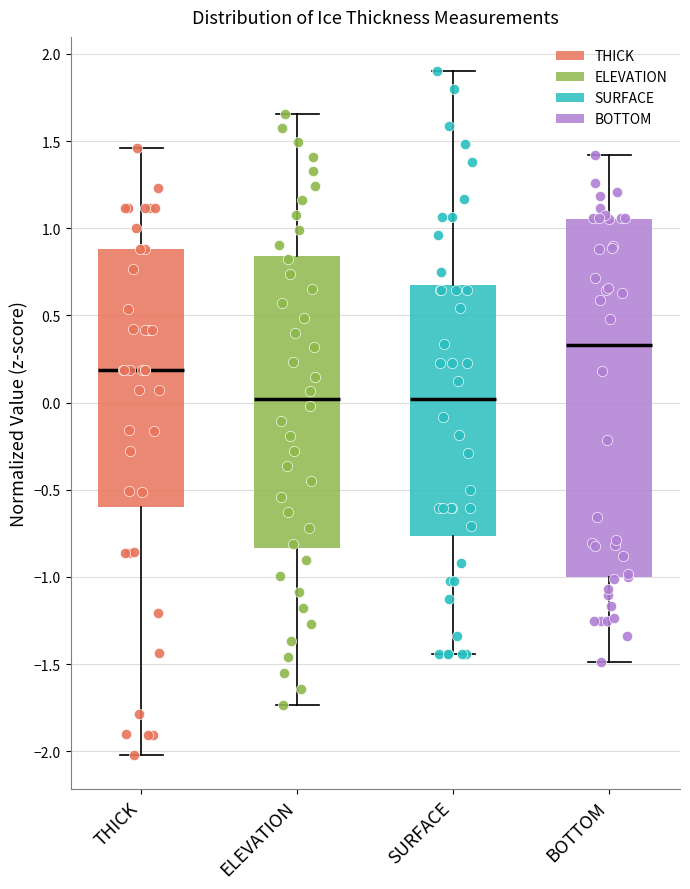

Where does the median line of the box for SURFACE sit on the y-axis? The values are not printed on the chart, so give them approximately, as read against the axis.

0.00